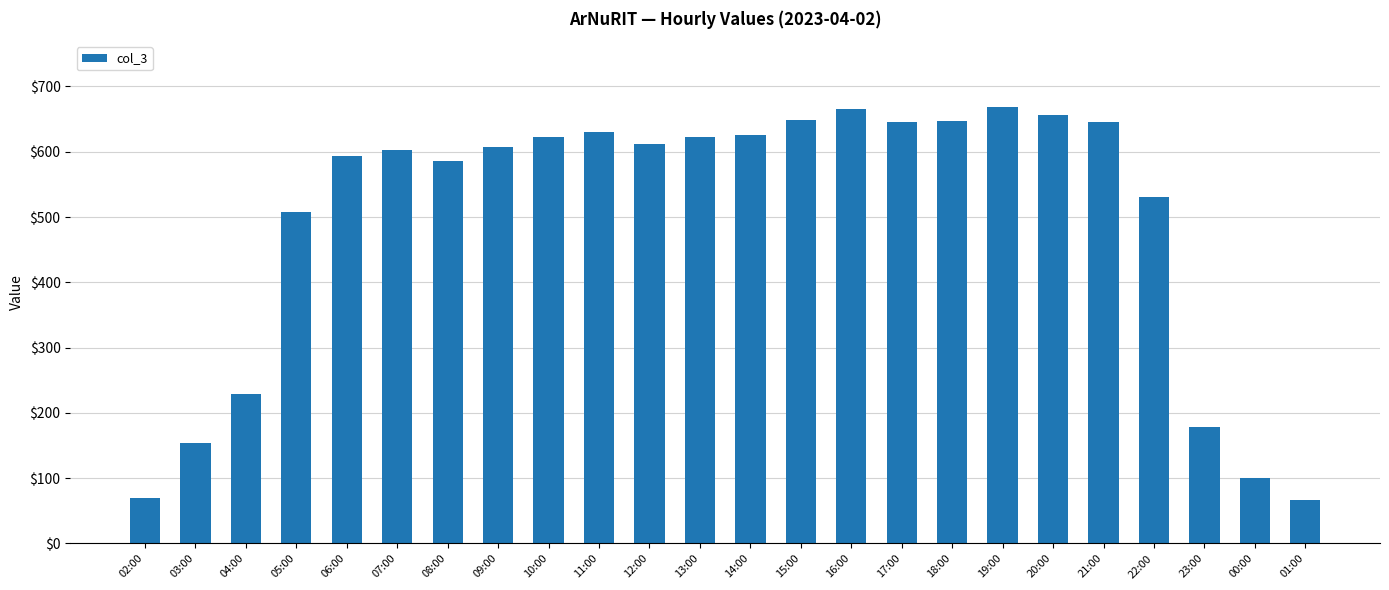

How many categories are shown in the chart?

24